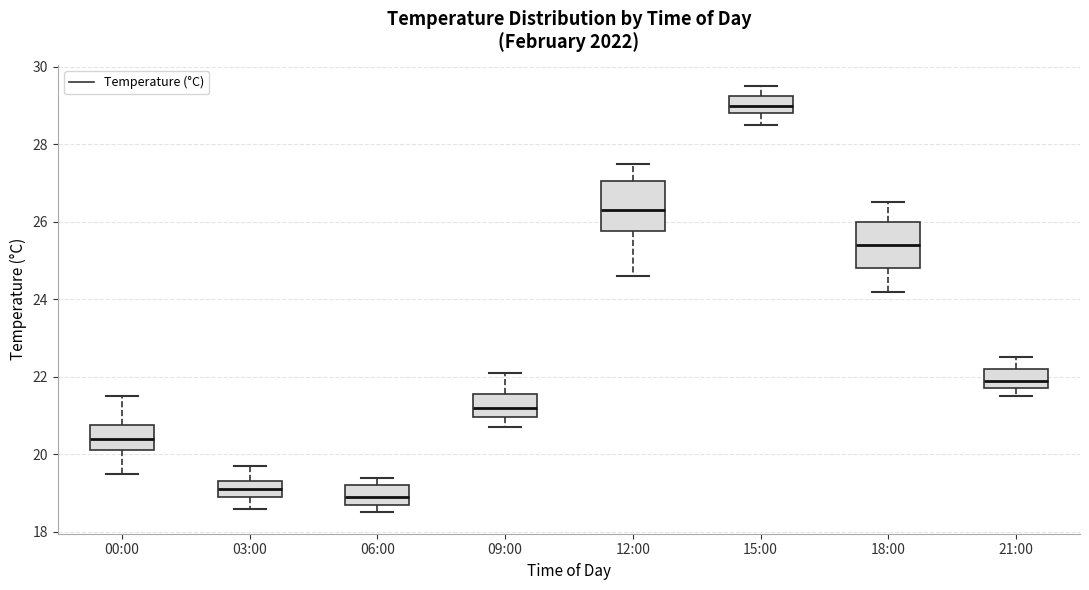

Where is the lower edge of the box for 00:00 on the y-axis? The values are not printed on the chart, so give them approximately, as read against the axis.

20.2